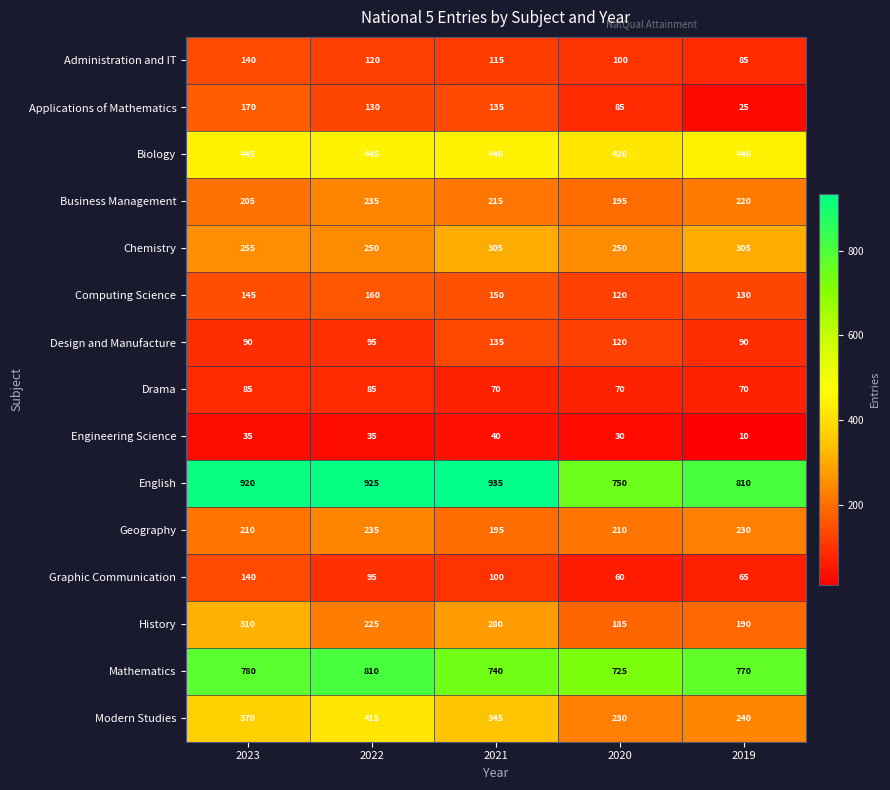

The English series shows 920 at 2023. True or false?

True